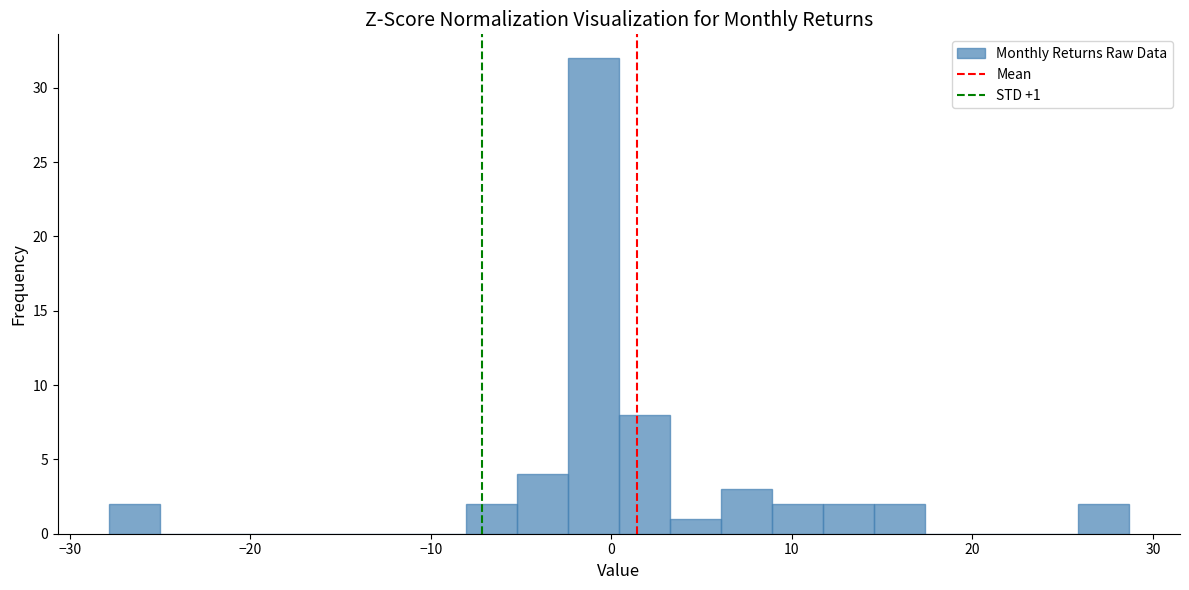

Around what value on the x-axis is the tallest bar? Give the approximate position of its centre, as read against the axis.

-1